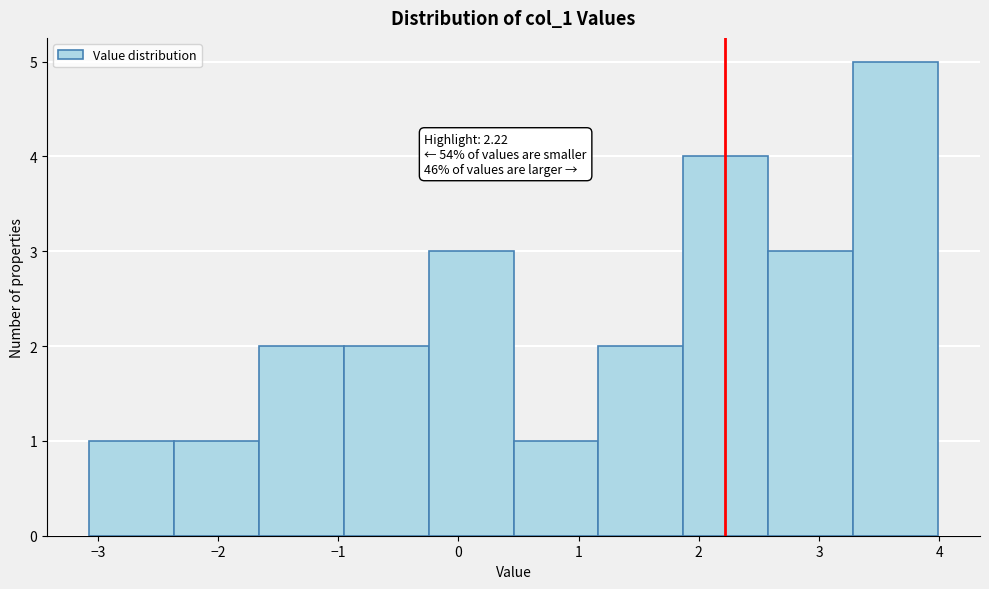

Which range on the x-axis has the tallest bar?

3.3 to 4.0